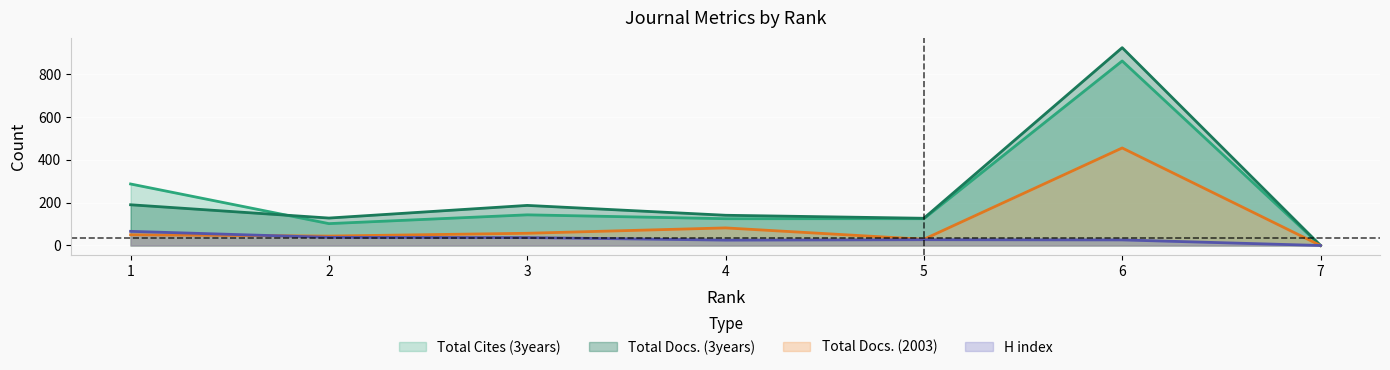

At which category is the sum across all series the highest?

6